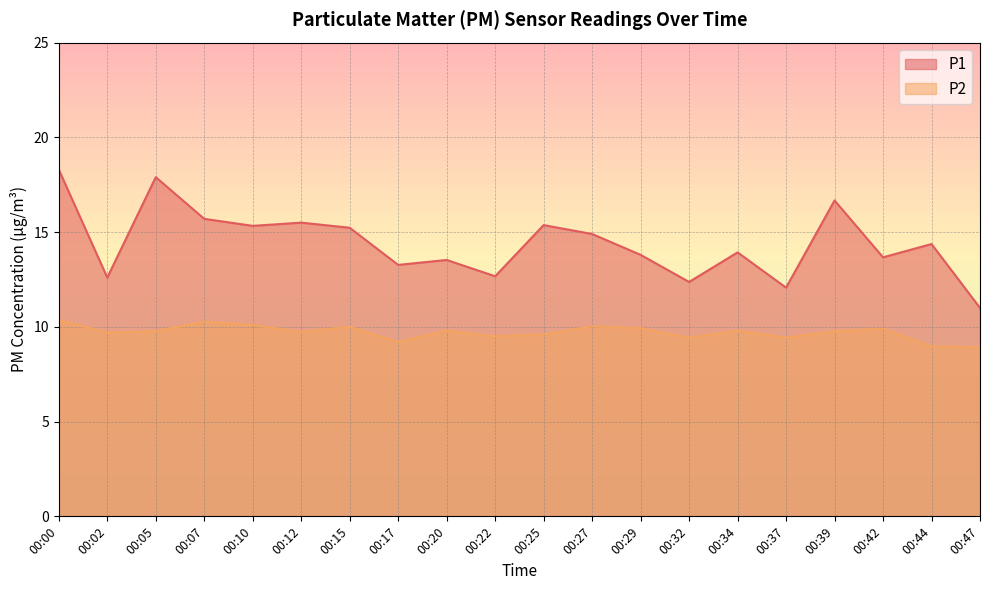

Rank the series by their maximum value, from lowest to highest.

P2, P1